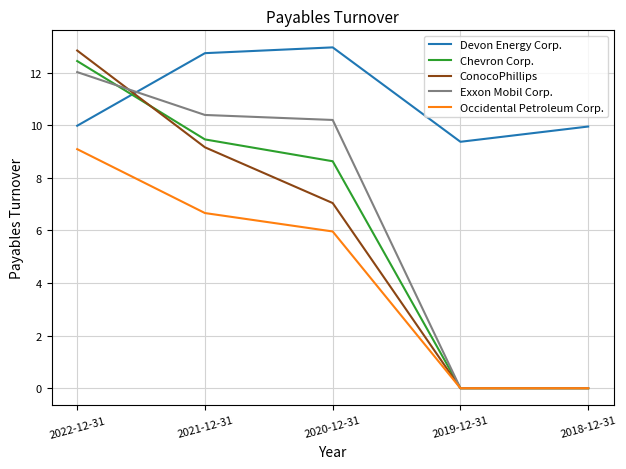

At which category is the sum across all series the highest?

2022-12-31